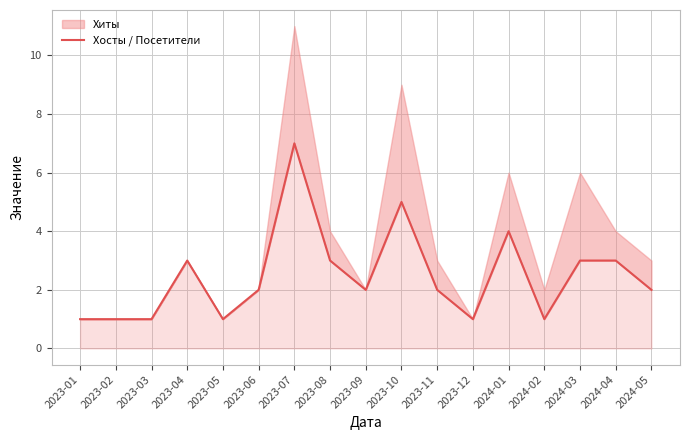

The chart shows a value of 1 at 2023-02. True or false?

True